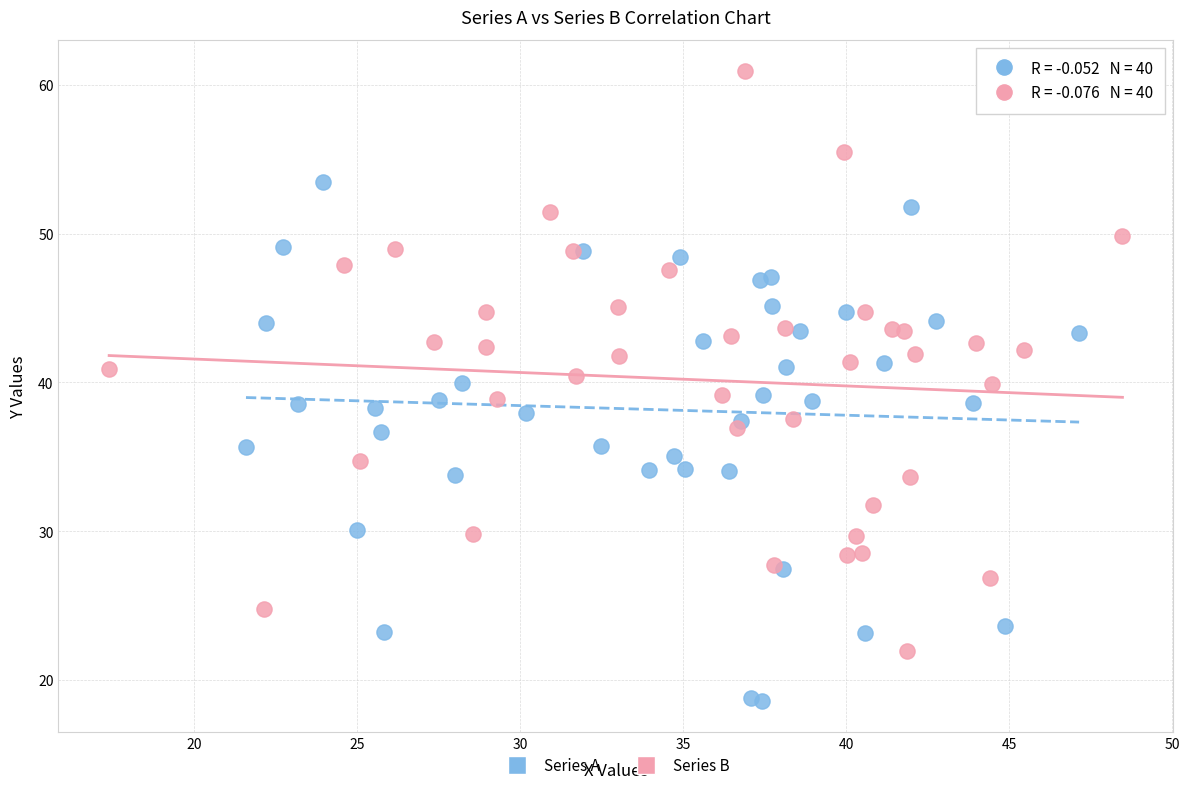

Which series contains the highest Y value?

Series B